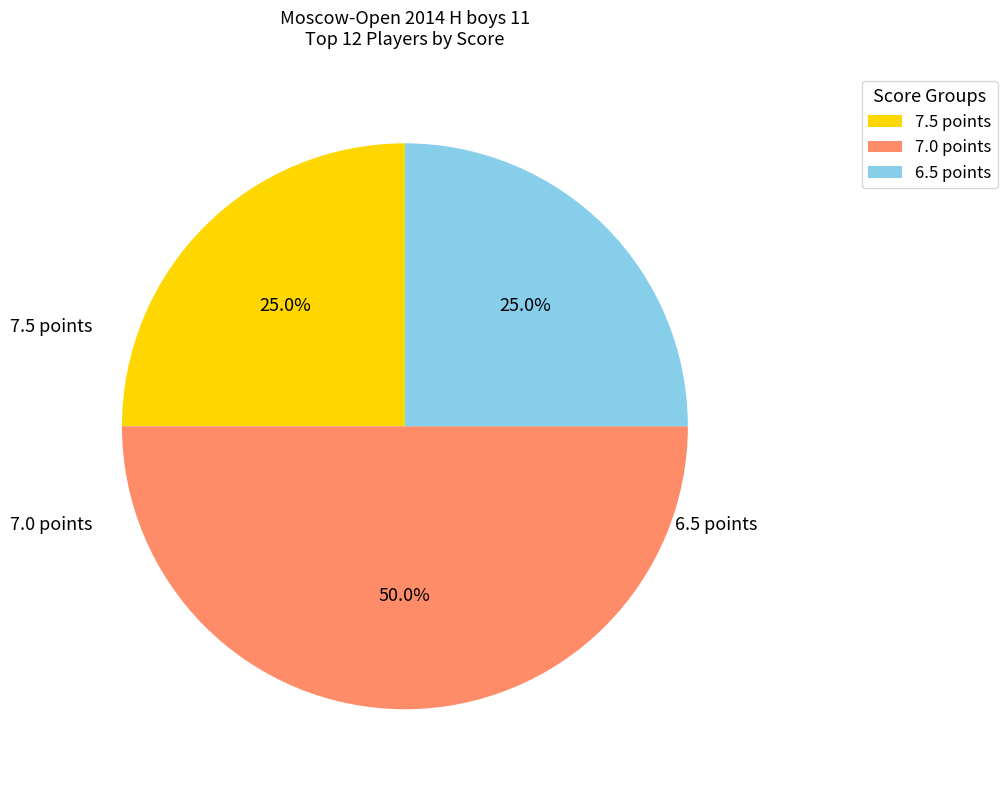

Does 6.5 points represent more than half of the total?

No